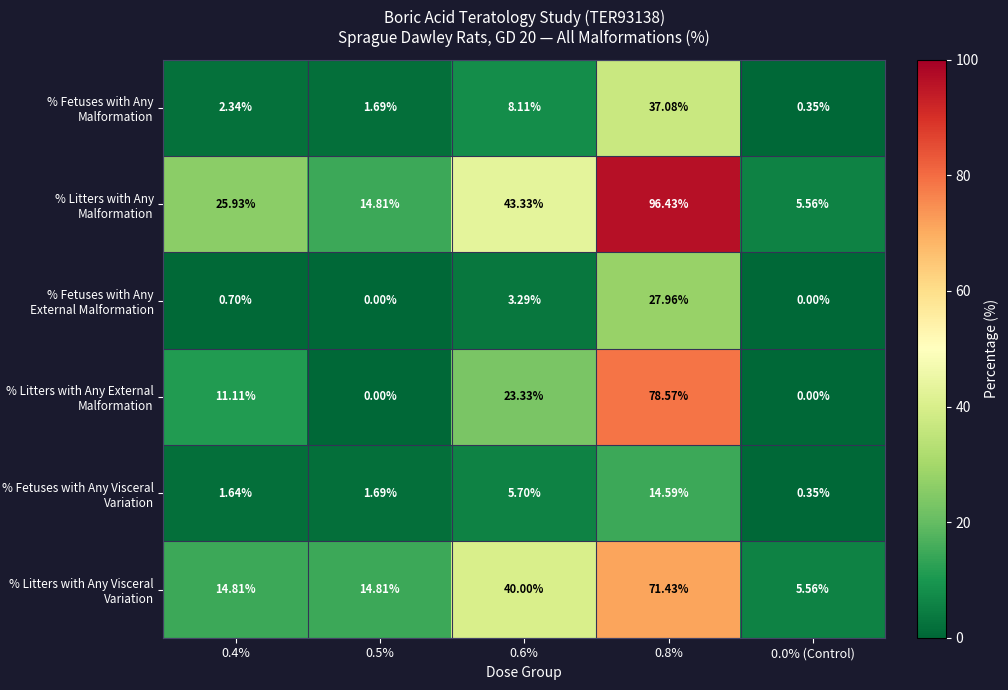

Which series has the widest spread of values?

% Litters with Any Malformation